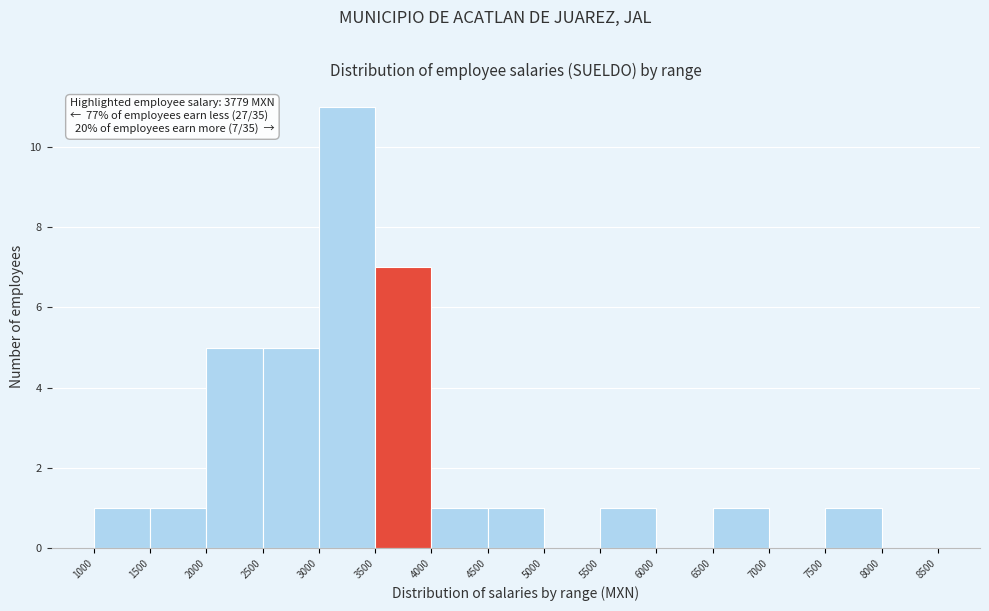

Which range on the x-axis has the tallest bar?

3000 to 3500